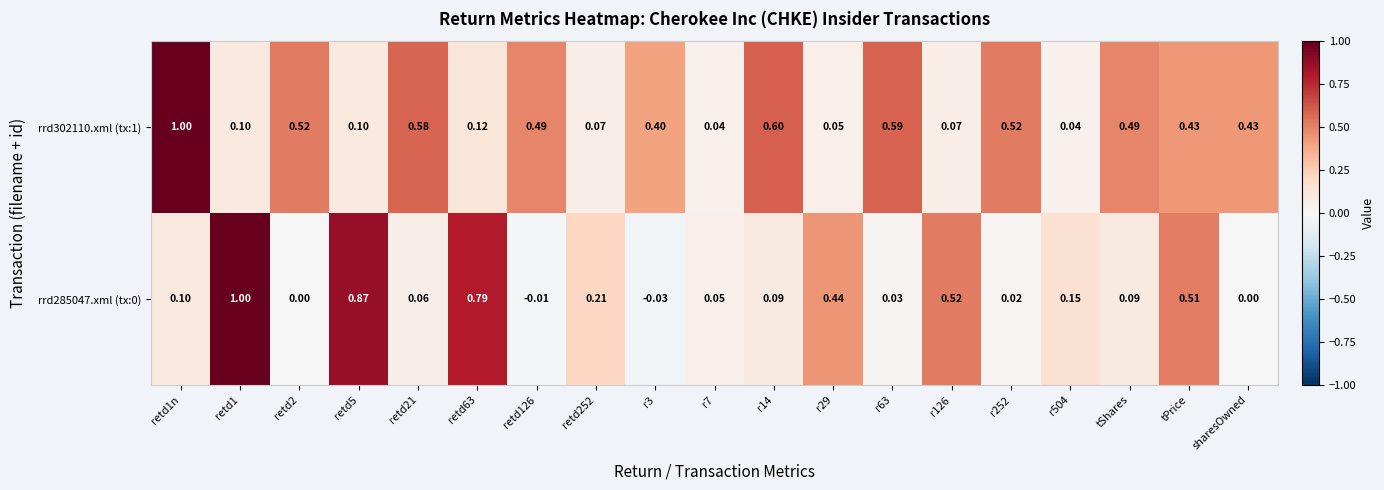

At which category does the chart reach its minimum across all series?

r3